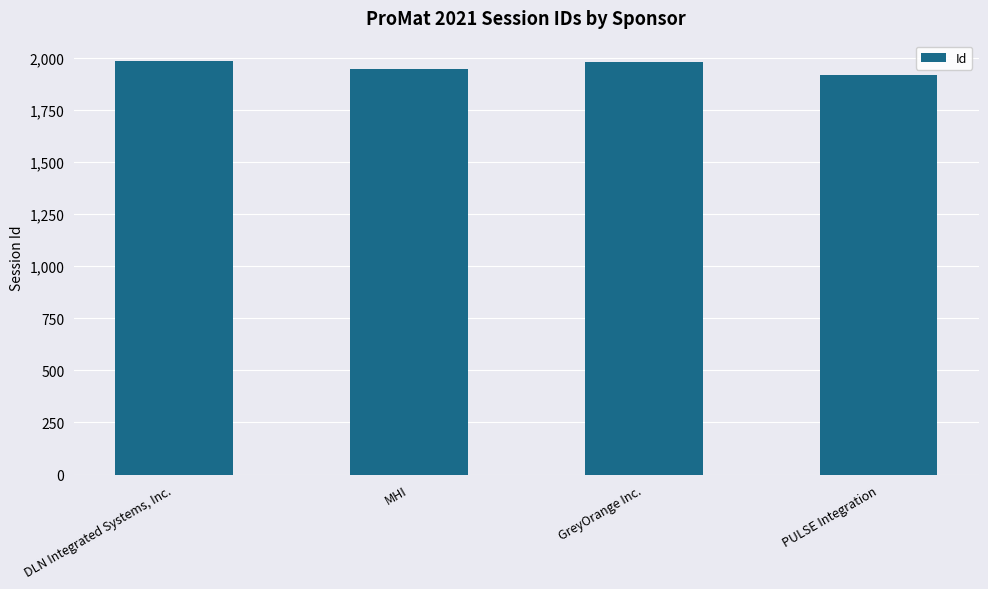

What is the greatest value displayed?

1984